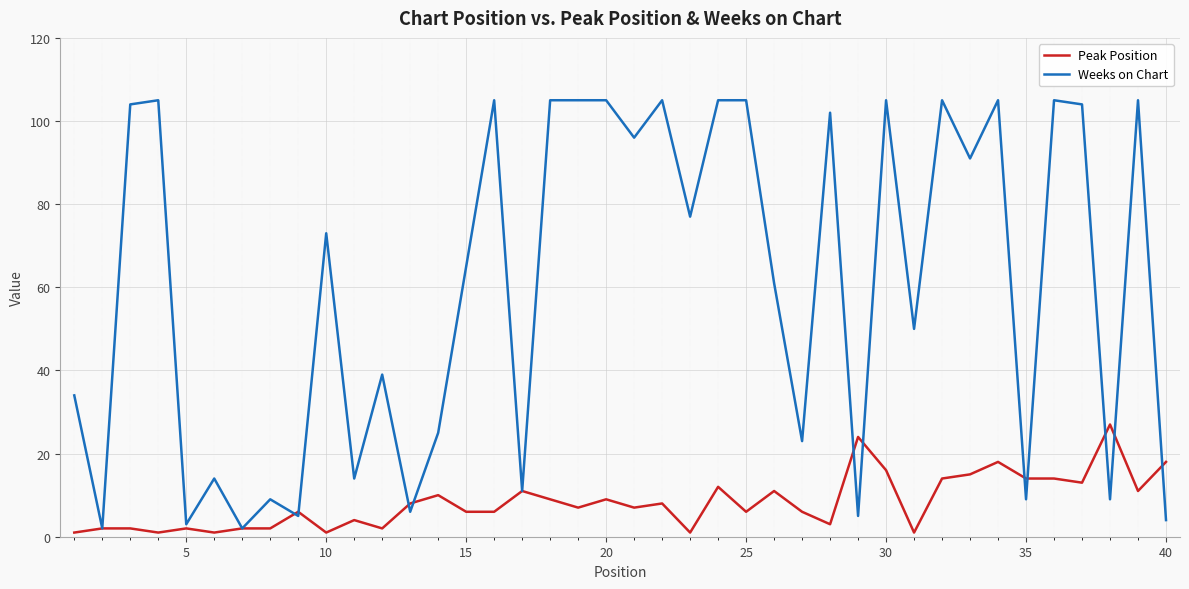

Which series has the largest total across all categories?

Weeks on Chart